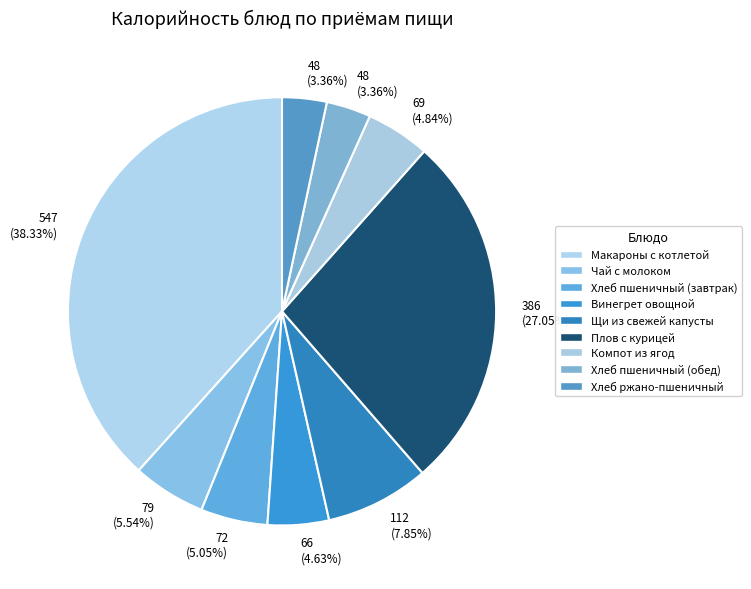

How many segments does this pie chart have?

9